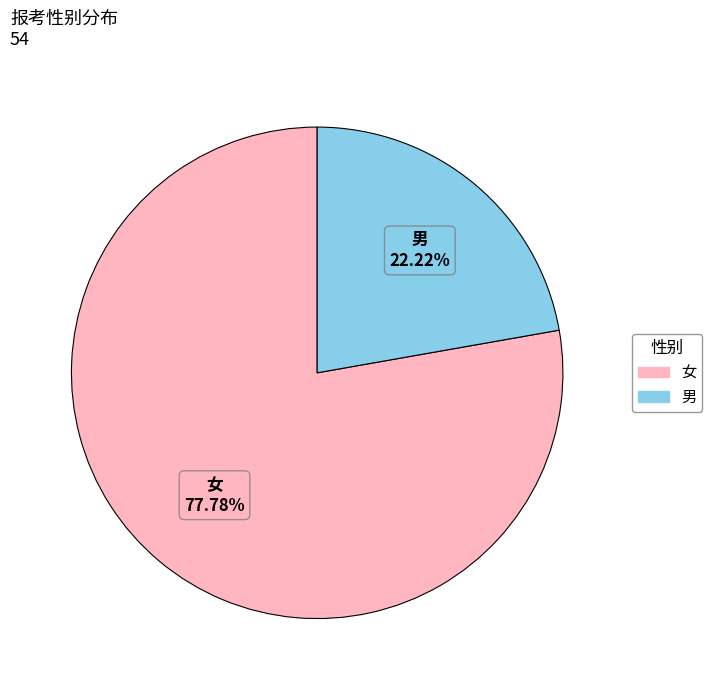

Which slice is the largest?

女